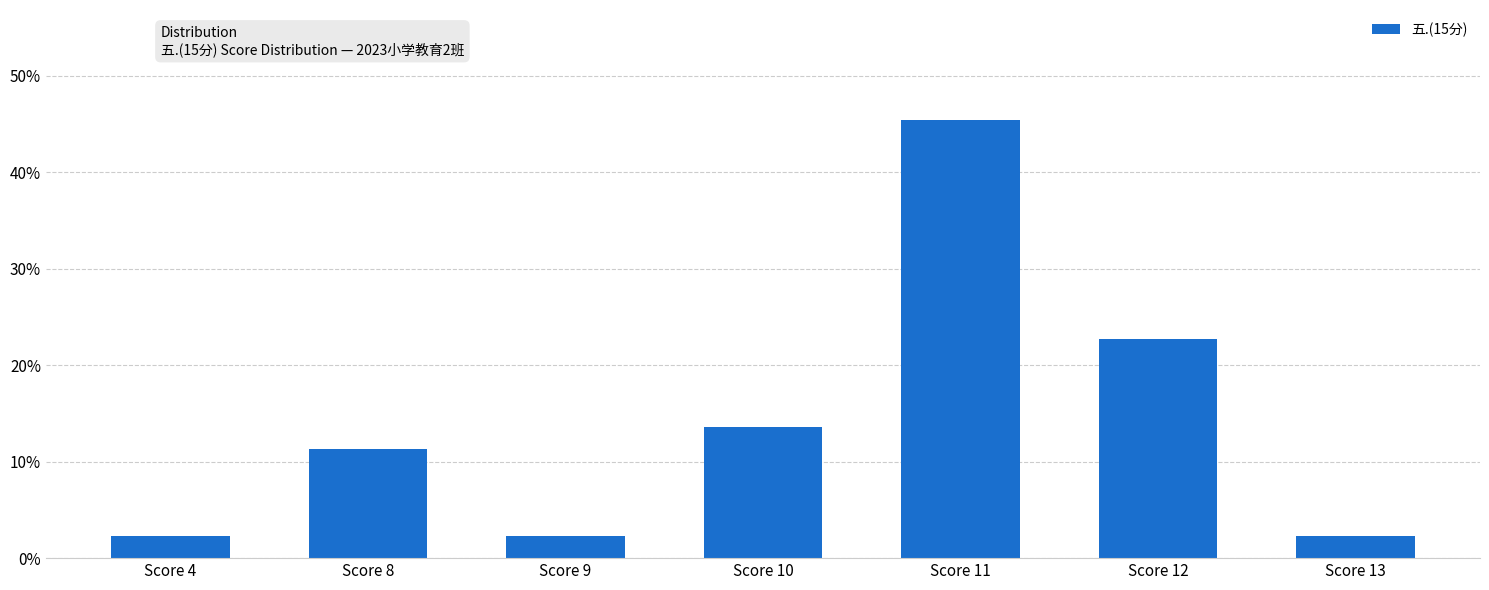

Between Score 4 and Score 10, which is larger?

Score 10